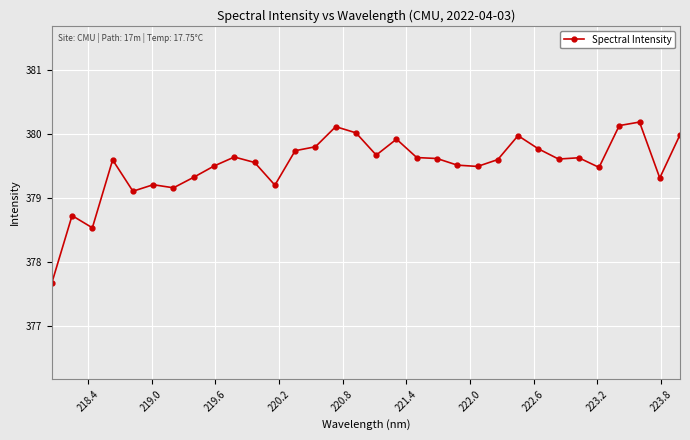

True or false: there are more than 0 points higher than both neighbors.

True